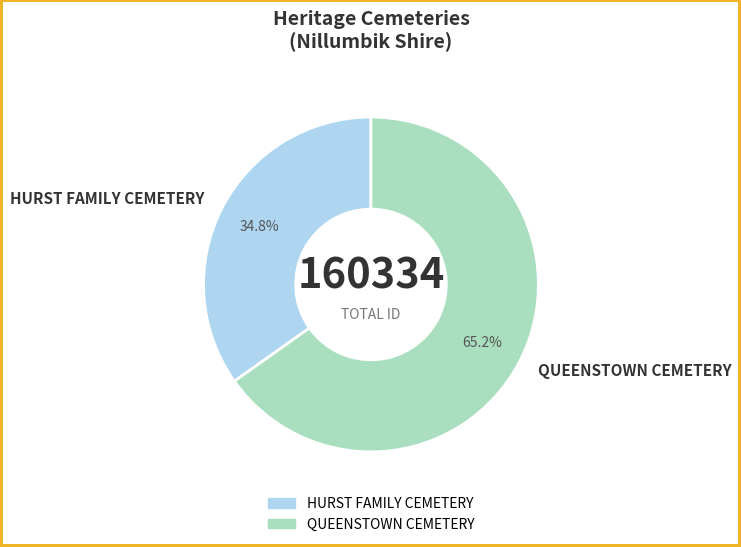

To the nearest percent, what portion does QUEENSTOWN CEMETERY represent?

65%